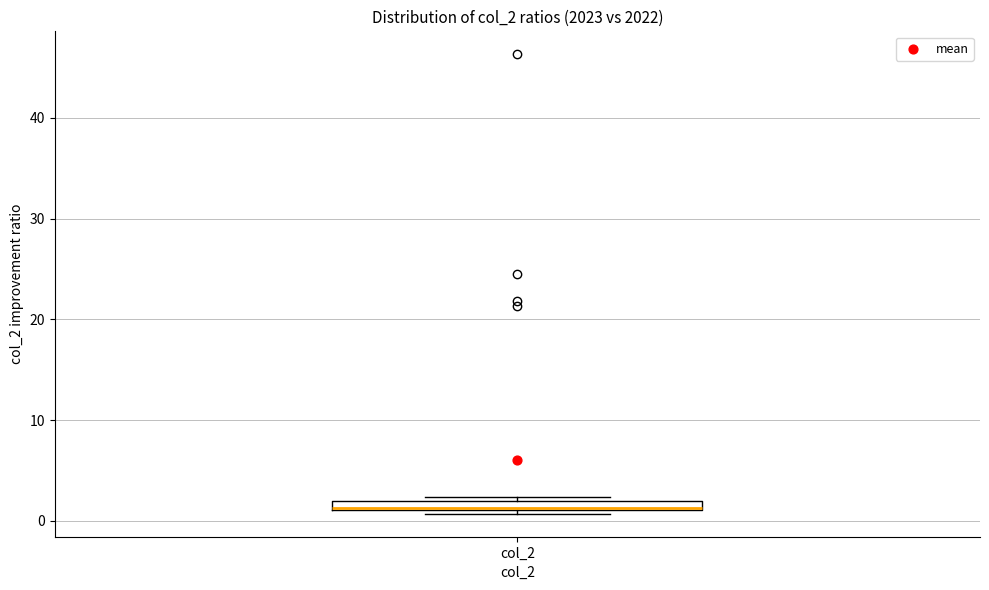

Where is the lower edge of the box for col_2 on the y-axis? The values are not printed on the chart, so give them approximately, as read against the axis.

1